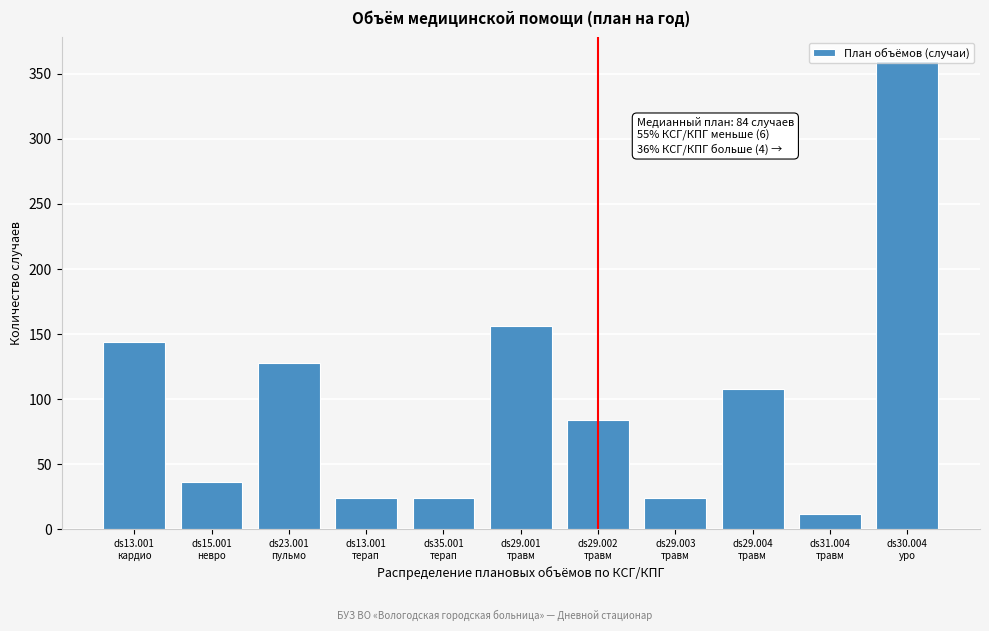

What is the greatest value displayed?

360